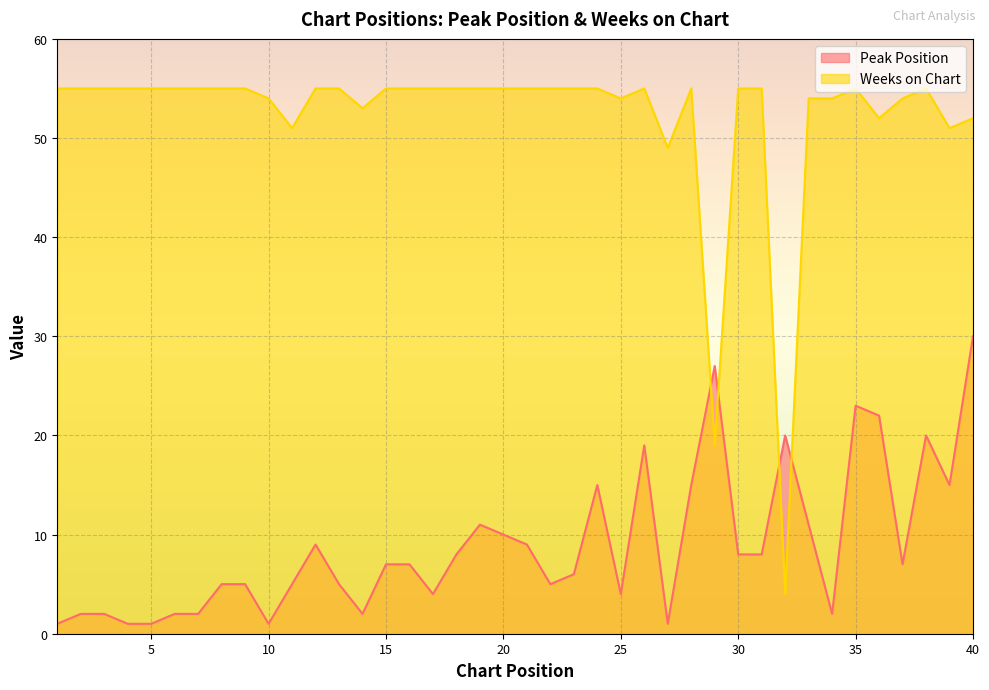

The Peak Position series shows 20 at 38. True or false?

True